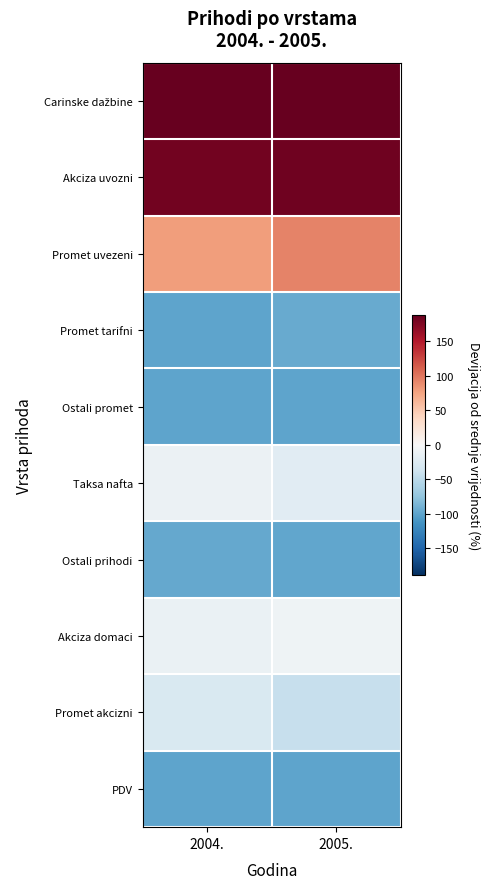

Which has a higher value, 2004. or 2005.?

2005.